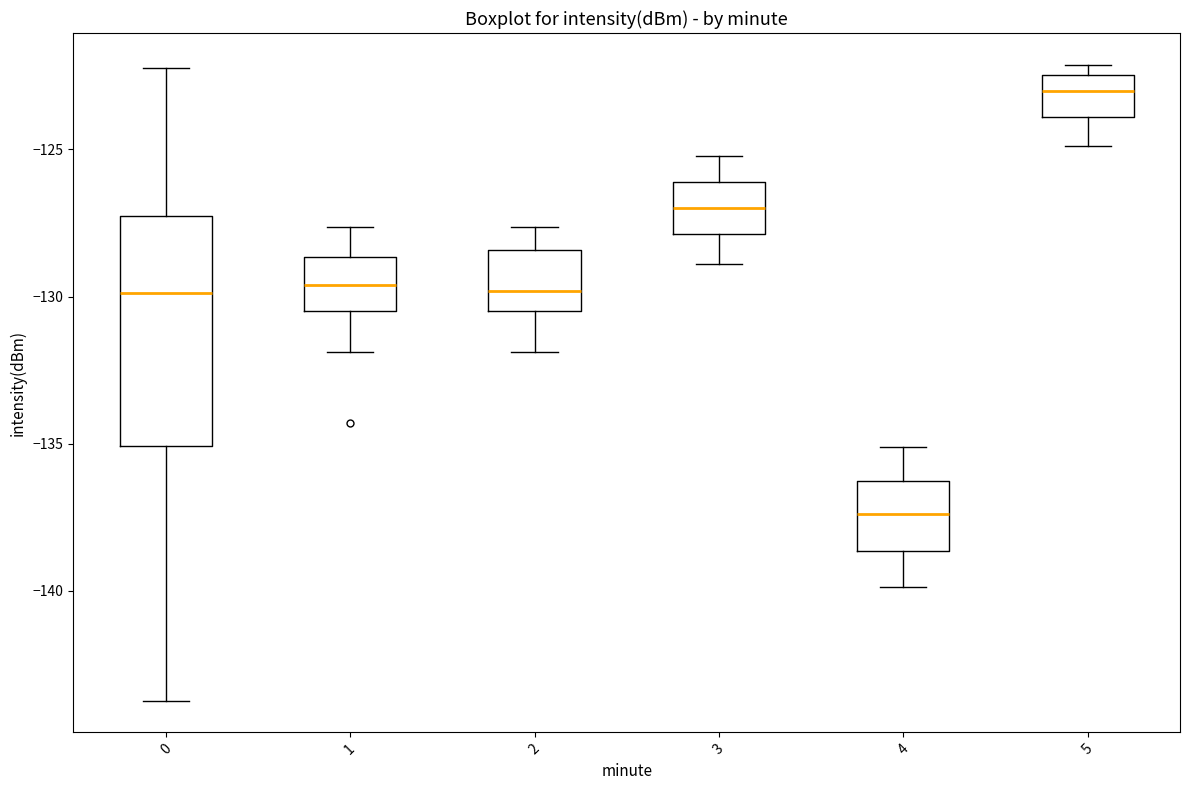

Where does the median line of the box at x = 2 sit on the y-axis? The values are not printed on the chart, so give them approximately, as read against the axis.

-130.0